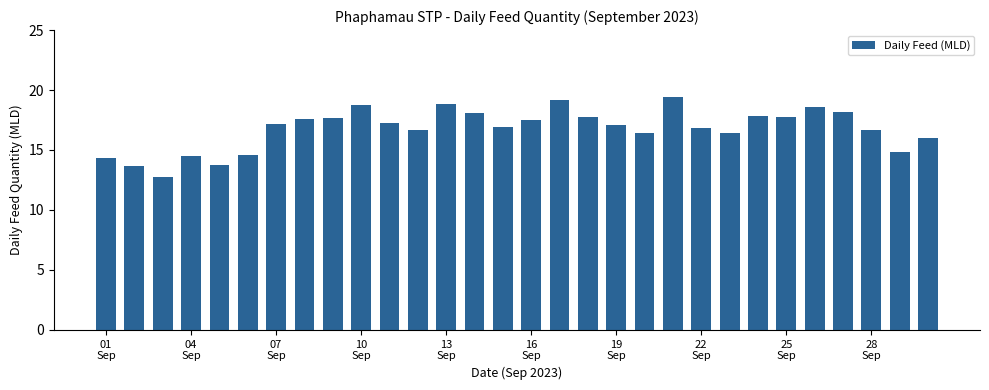

What is the value of the 17th bar from the left?

19.2